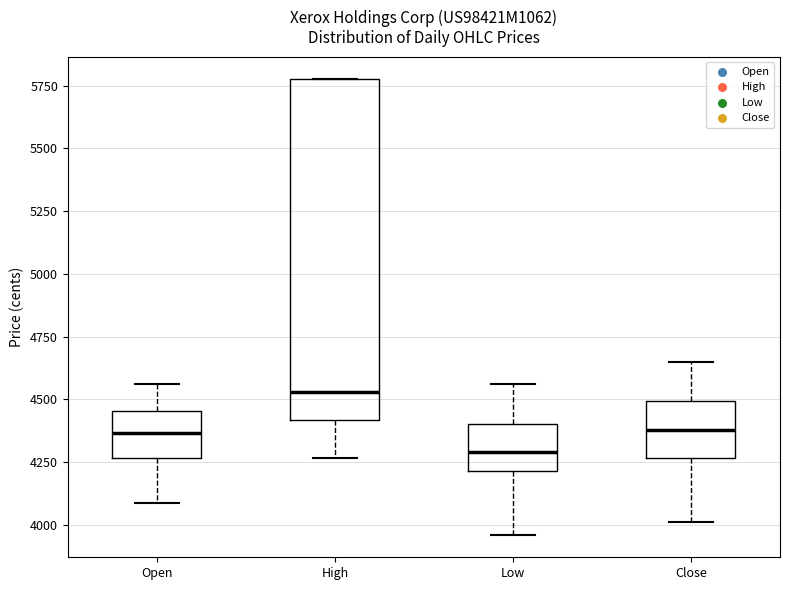

Which box is the tallest, from its lower edge to its upper edge?

High